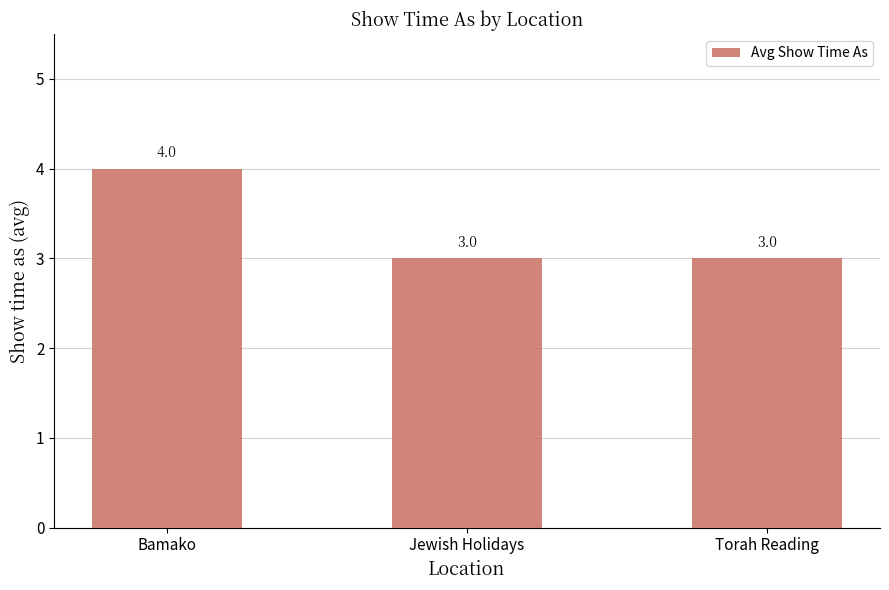

What is the ratio of the value at Jewish Holidays to the value at Bamako?

0.8